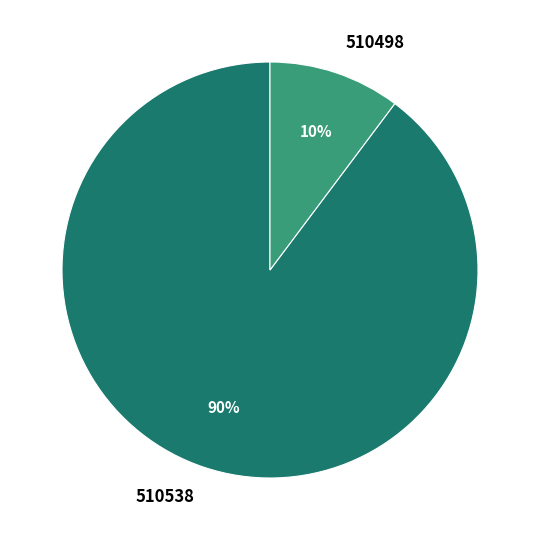

Is there a majority slice in this chart?

Yes